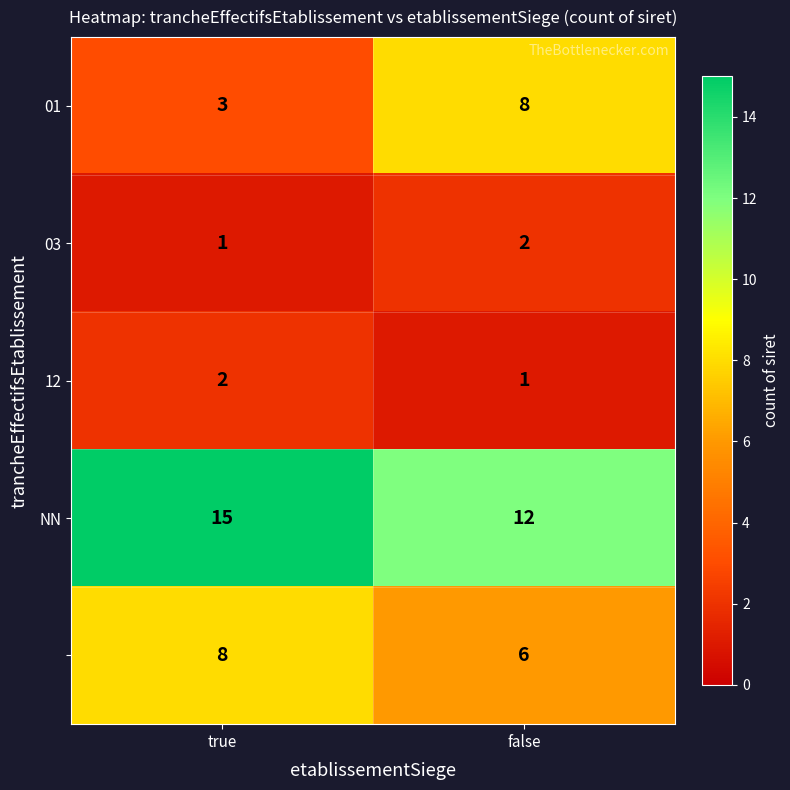

Which label corresponds to the largest value in the chart?

true